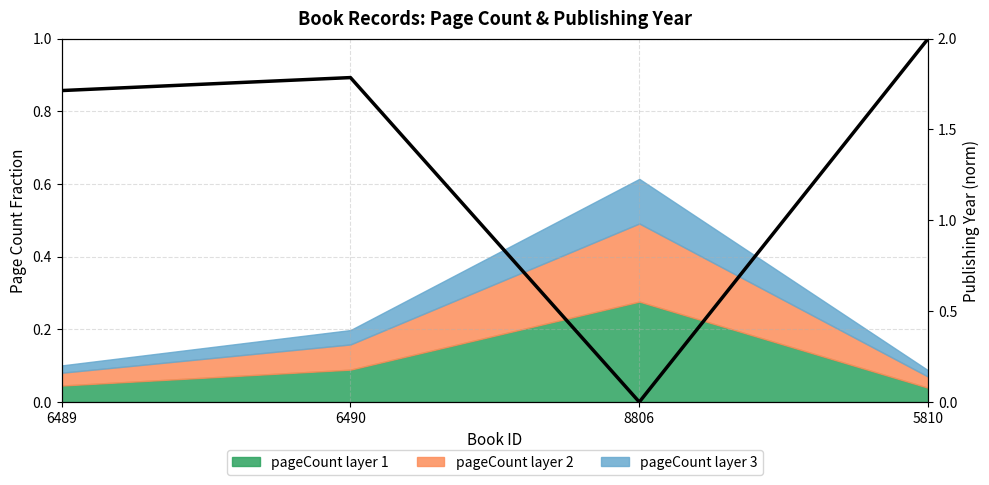

List the labels in order of value, smallest first.

8806, 6489, 6490, 5810